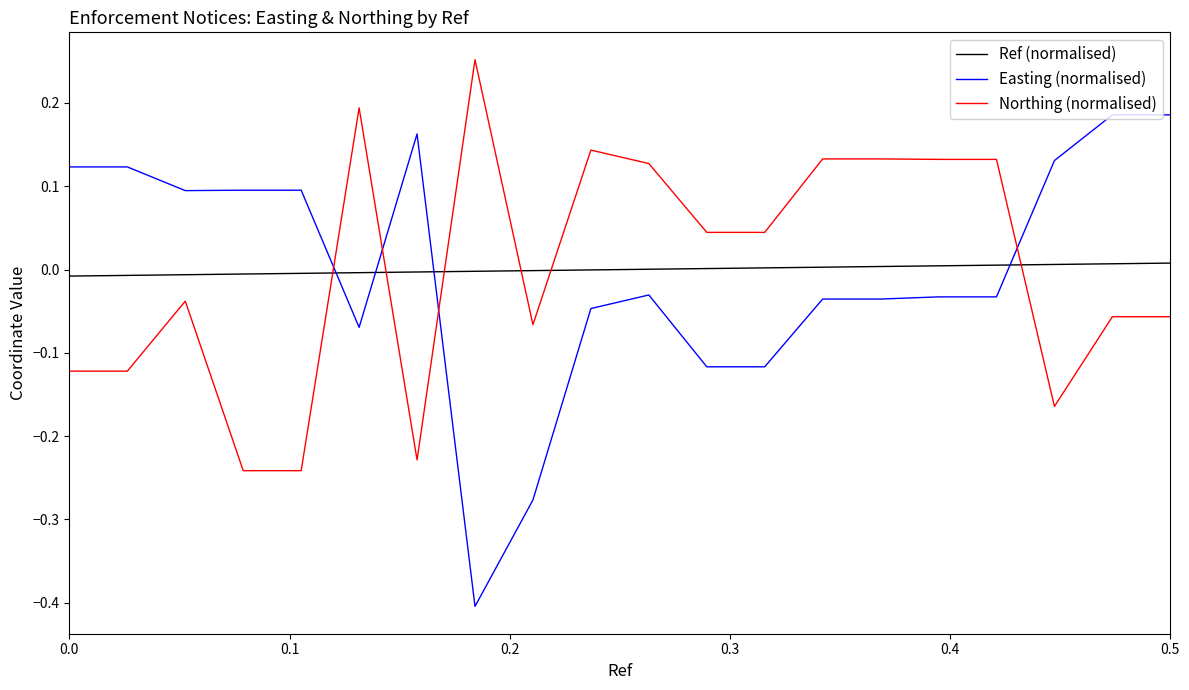

What is the minimum value shown in the chart?

-0.4